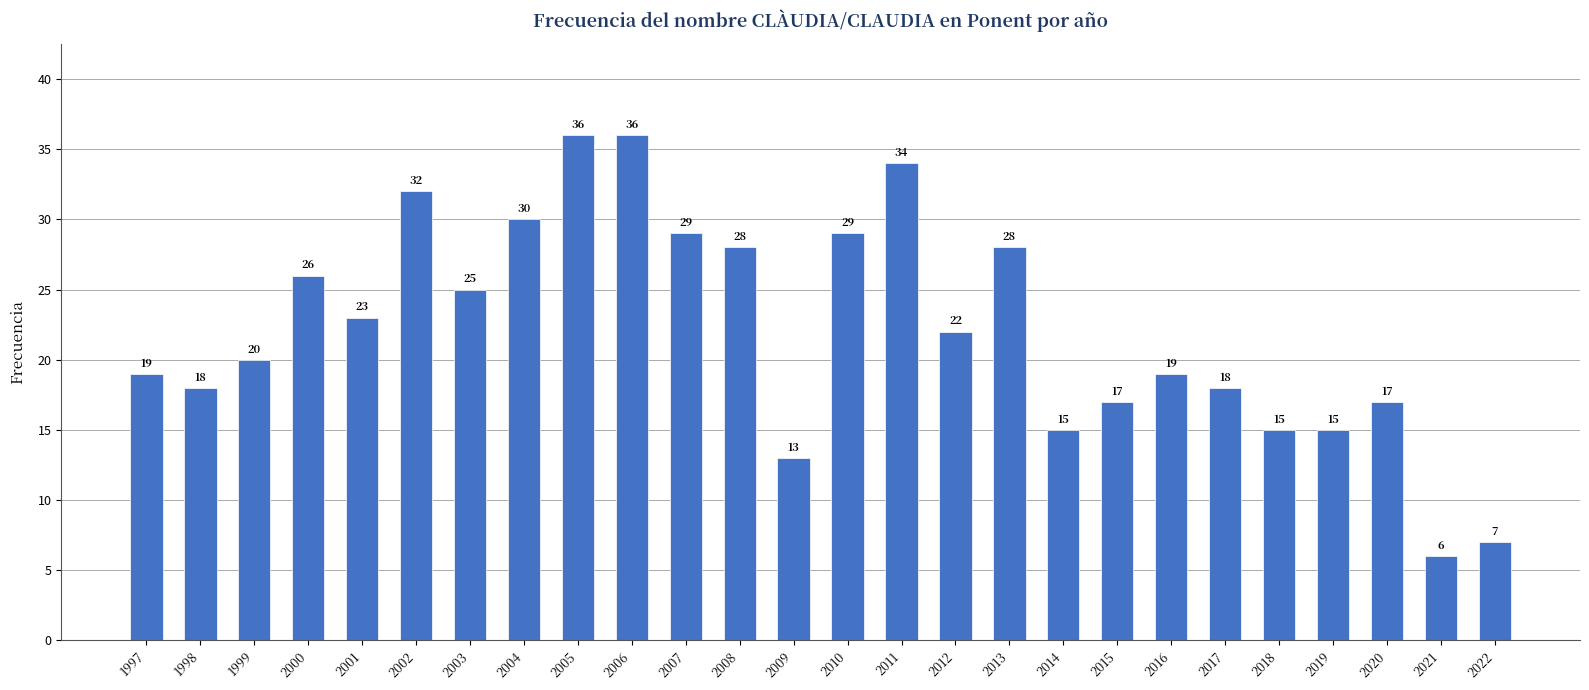

What is the approximate value at 2004?

30